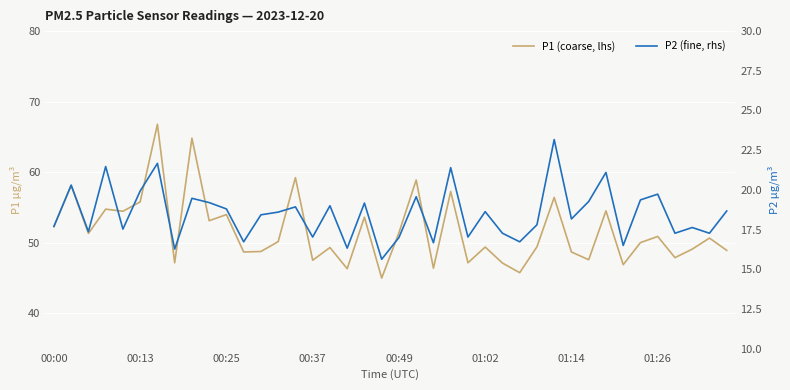

Is it true that P2 (fine, rhs) equals 7.9 at 00:00?

False